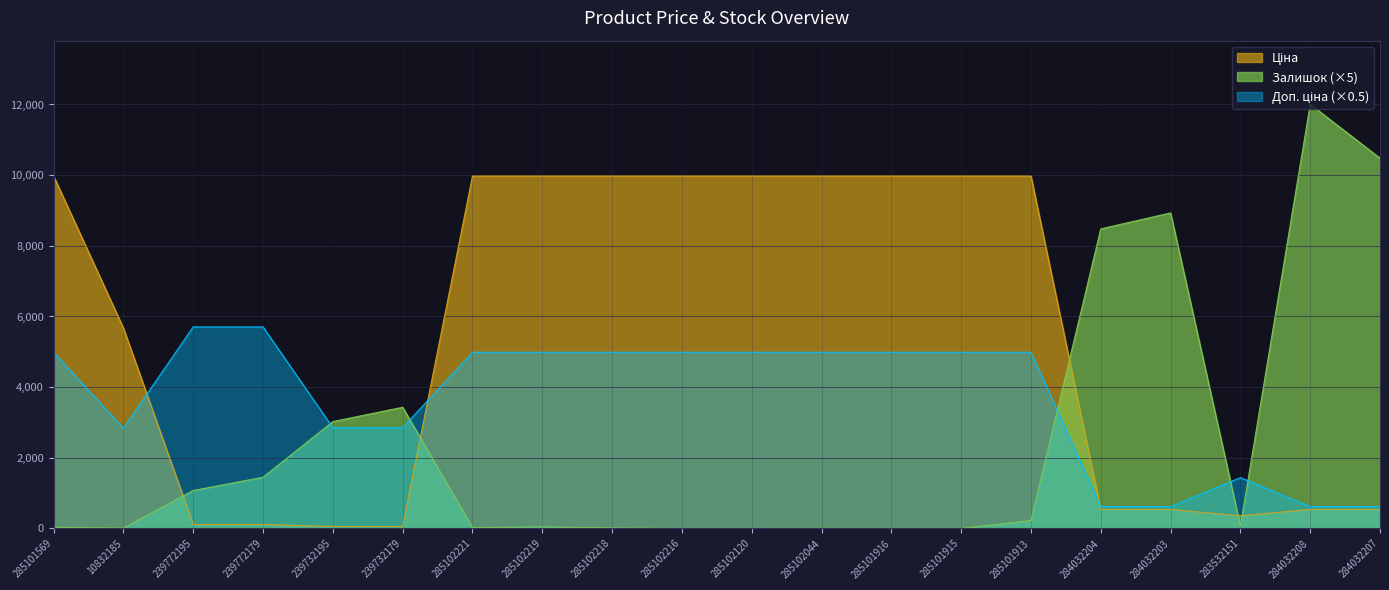

Does the chart display data point markers on the line(s)?

No